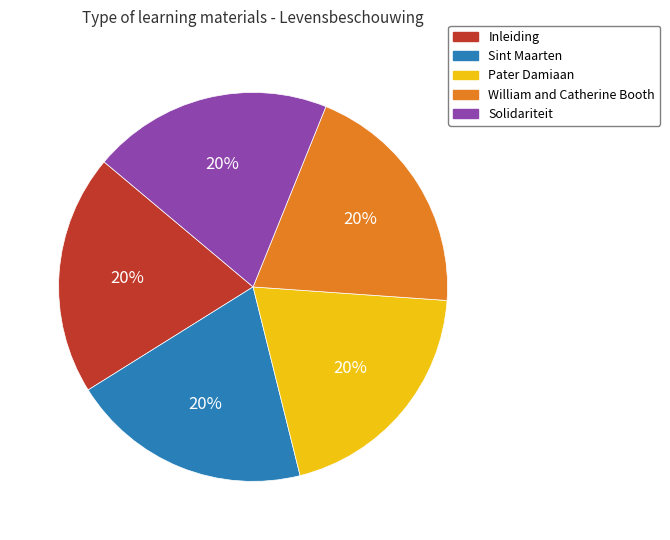

Approximately how many times larger is the value at Sint Maarten compared to Pater Damiaan?

1.0